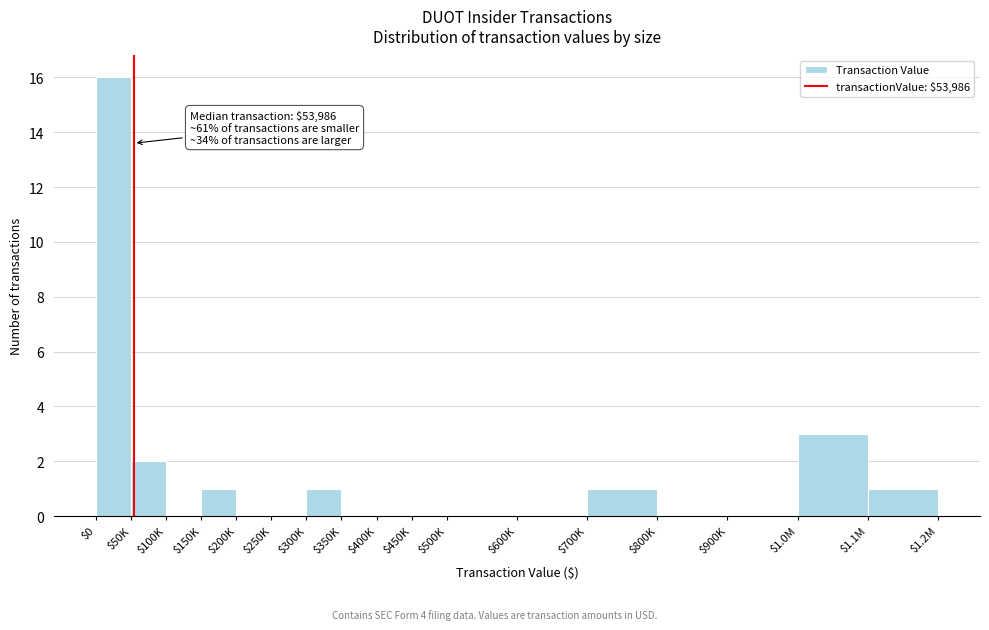

What is the greatest value displayed?

16